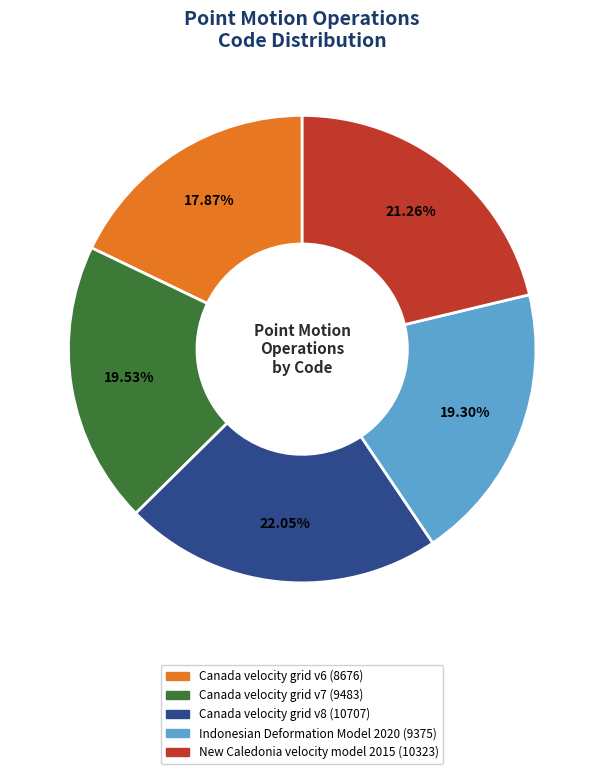

How many slices are in this pie chart?

5